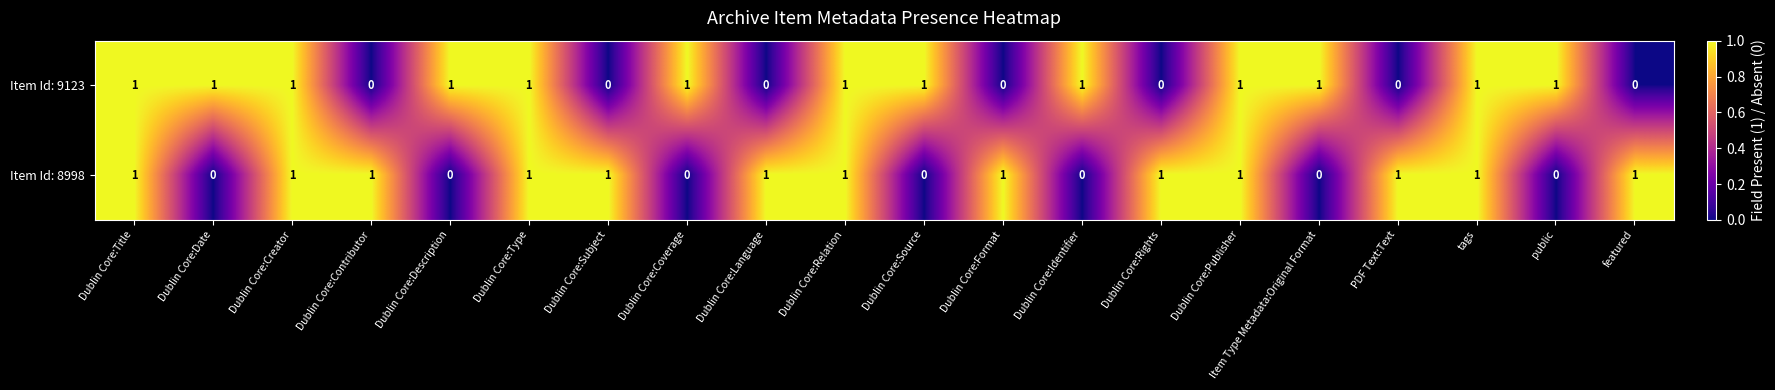

Which series changed the most between Dublin Core:Relation and Dublin Core:Format?

Item Id: 9123